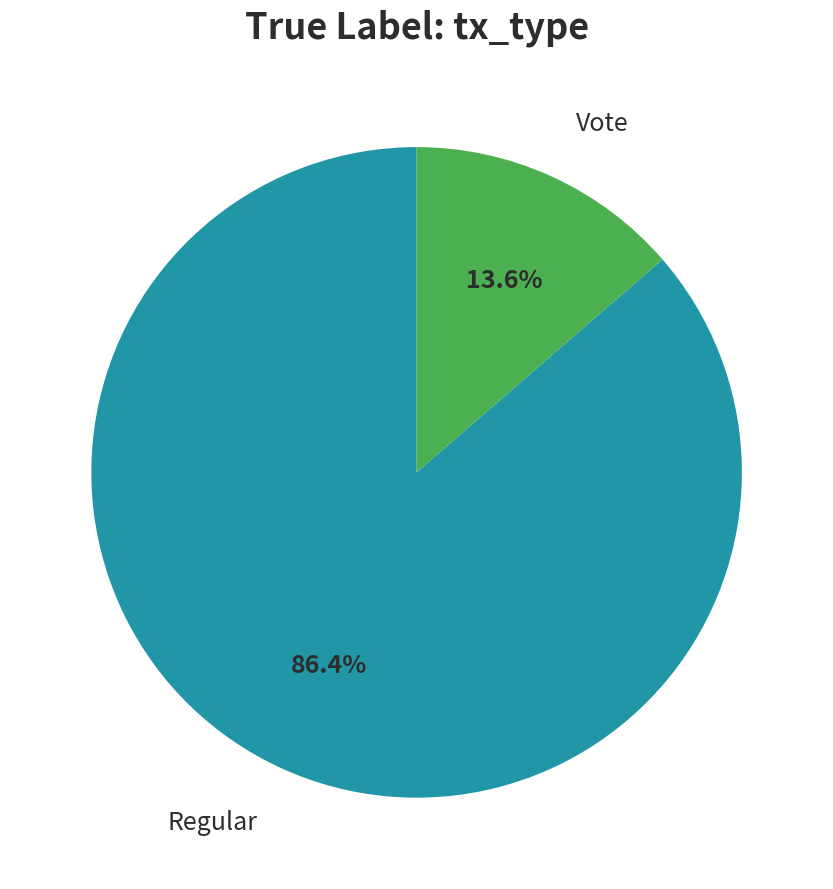

Is there any slice that represents more than half of the pie?

Yes